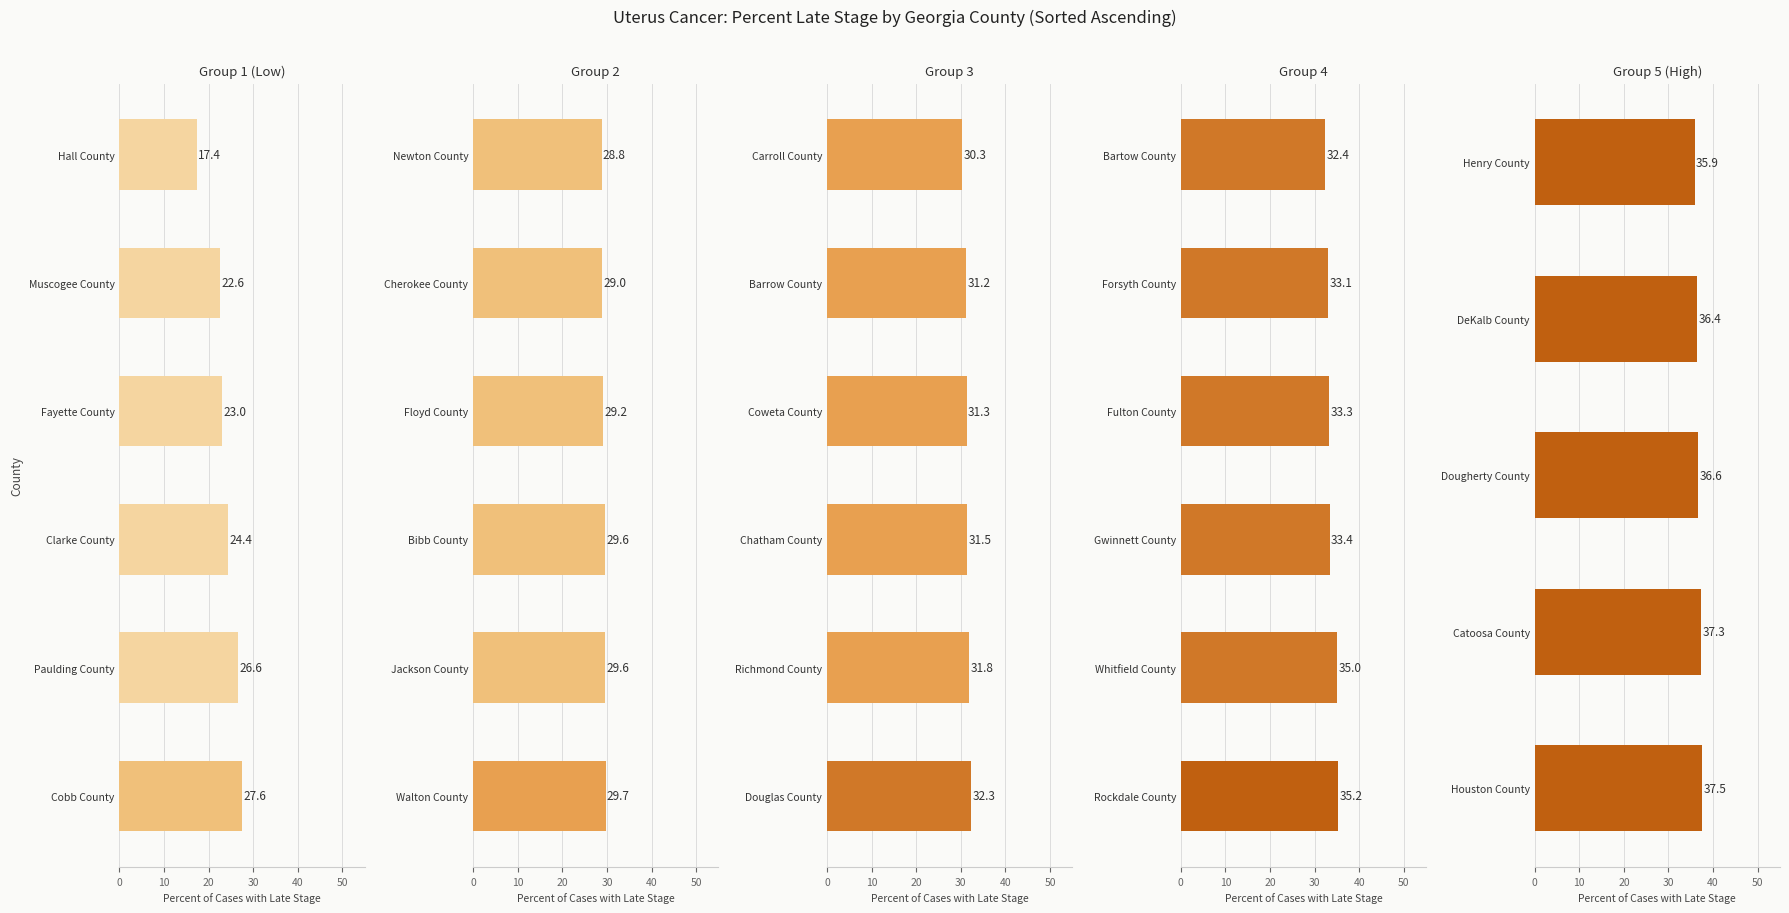

How many data points are above 36?

4